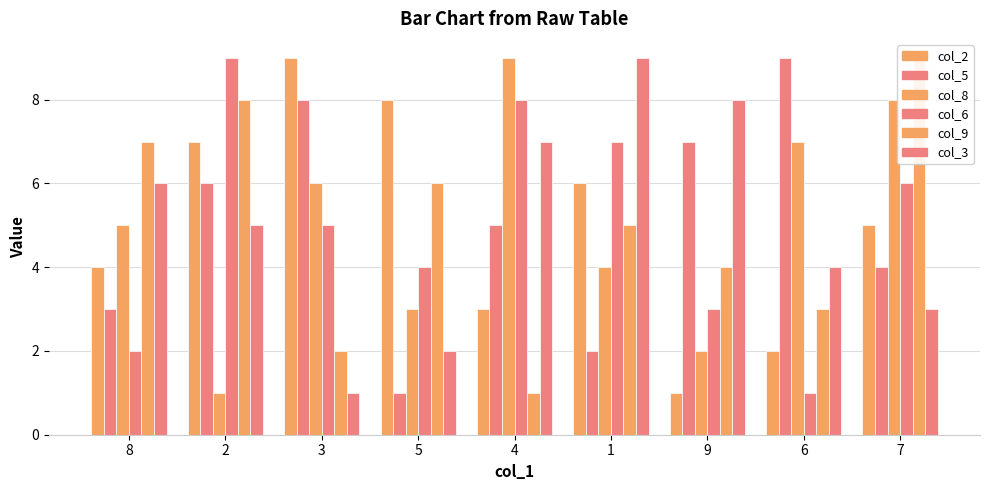

Which series changed the most between 2 and 3?

col_9